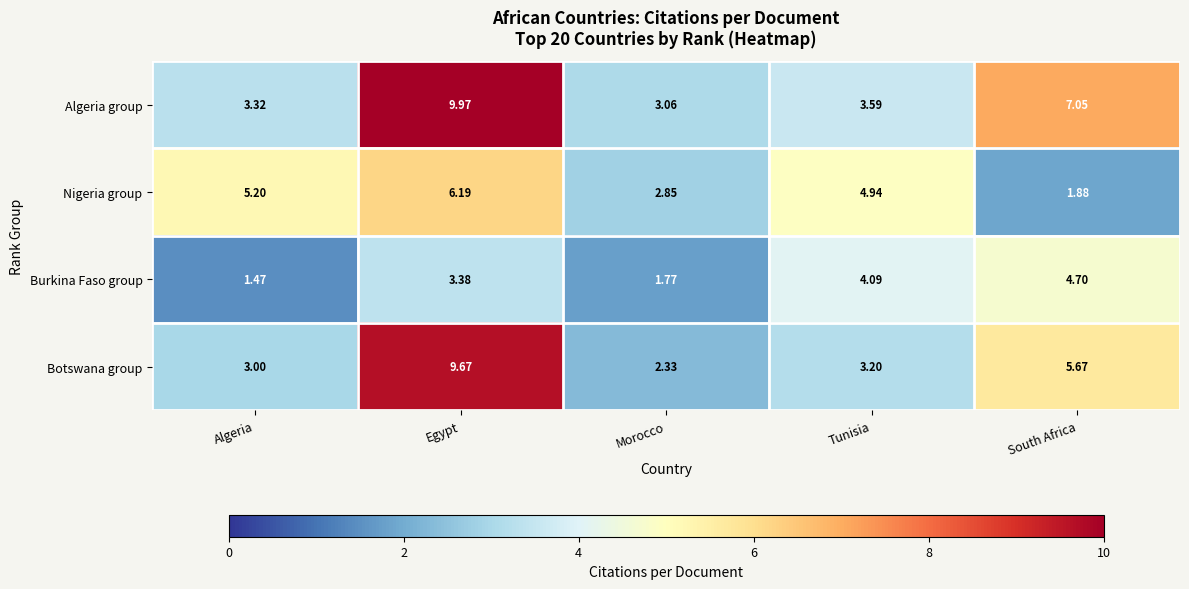

At which label is Burkina Faso group closest to 3?

Egypt